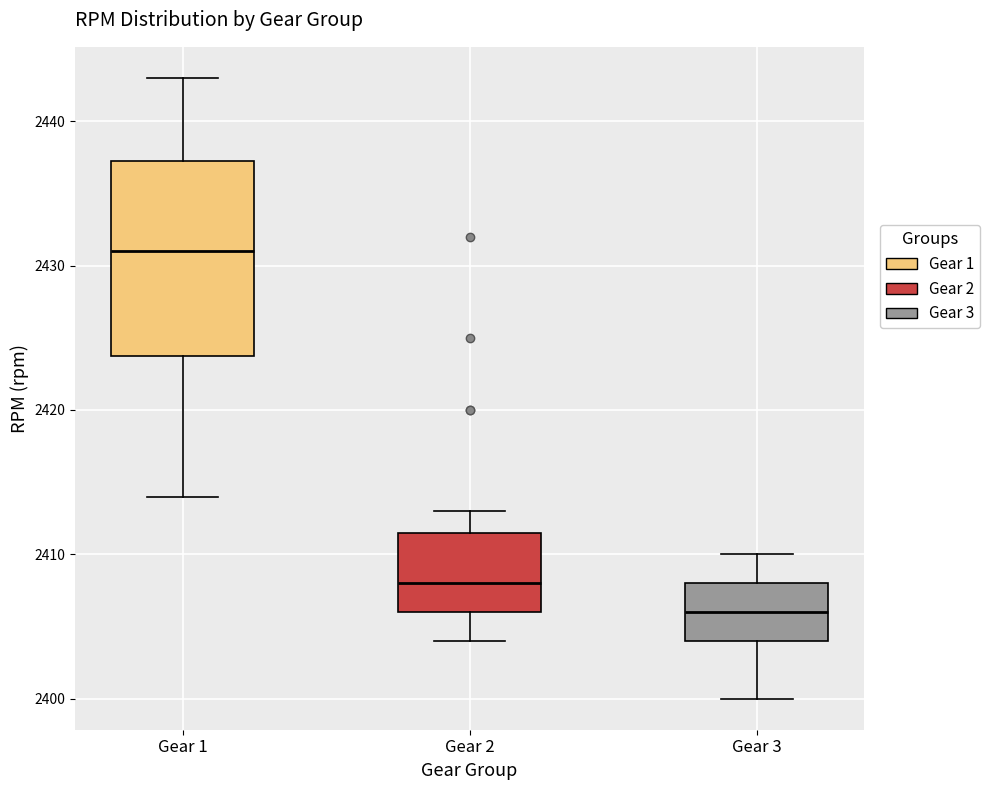

Reading left to right, transcribe this box plot: for each box, give where its median line is, the range the box spans, and where its two whiskers end, as read against the y-axis. The values are not printed on the chart, so give them approximately, as read against the axis.

Gear 1: median 2431, box 2424 to 2437, whiskers 2414 to 2443
Gear 2: median 2408, box 2406 to 2412, whiskers 2404 to 2413
Gear 3: median 2406, box 2404 to 2408, whiskers 2400 to 2410